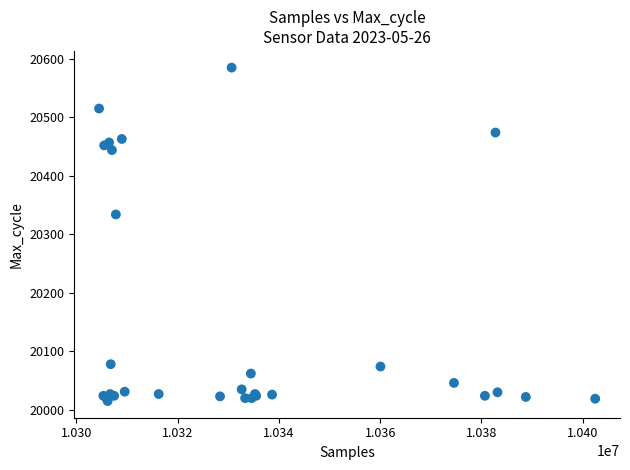

What Y value in the scatter plot is closest to 20300?

20334